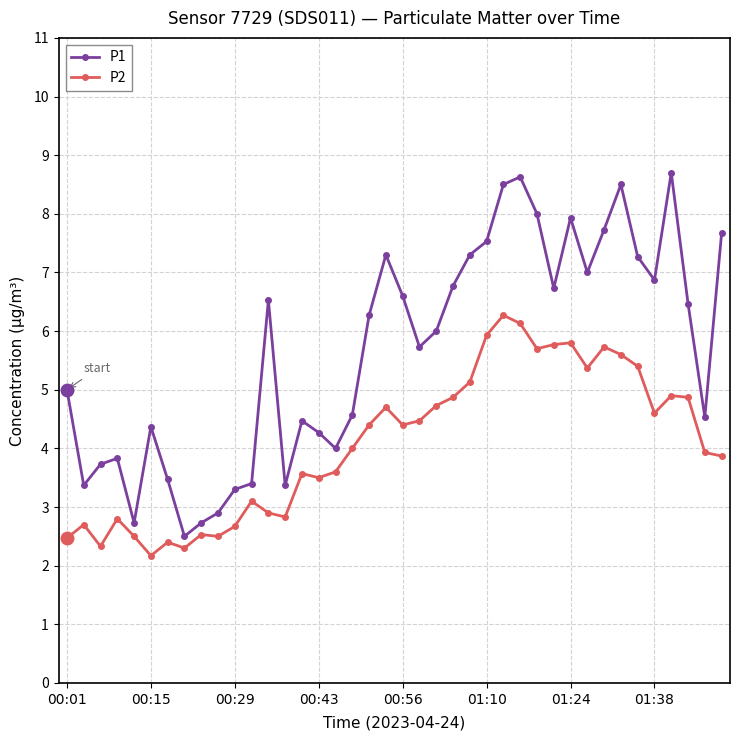

What is the value of the P2 point at the 8th from the left?

2.3